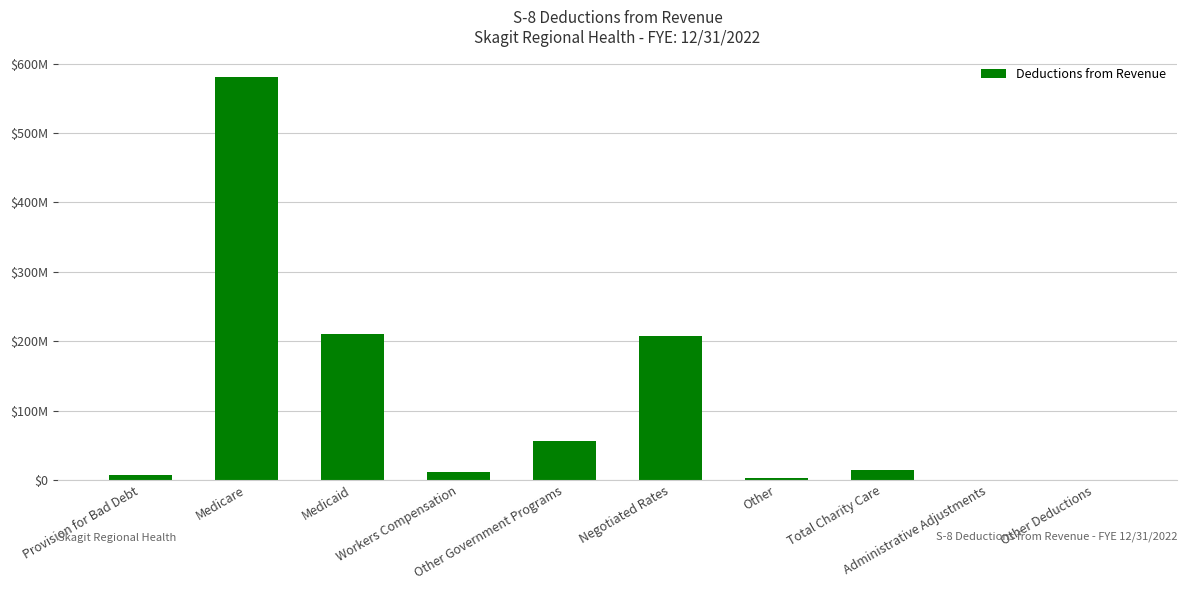

What is the approximate value at Negotiated Rates, to the nearest 100?

207164100